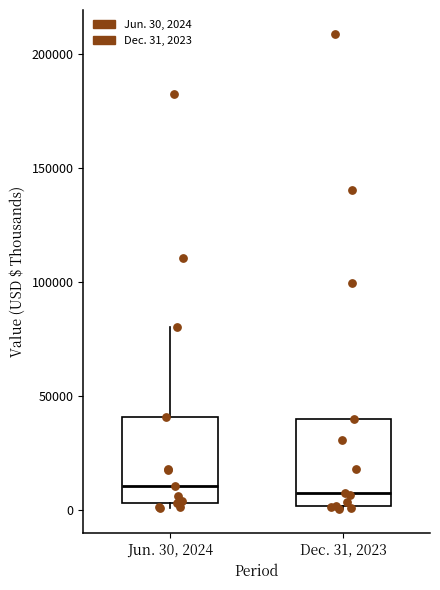

Reading left to right, read every box against the y-axis: the position of its median line, the range the box covers, and the ends of its whiskers. The values are not printed on the chart, so give them approximately, as read against the axis.

Jun. 30, 2024: median 10000, box 5000 to 40000, whiskers 0 to 80000
Dec. 31, 2023: median 10000, box 0 to 40000, whiskers 0 to 40000